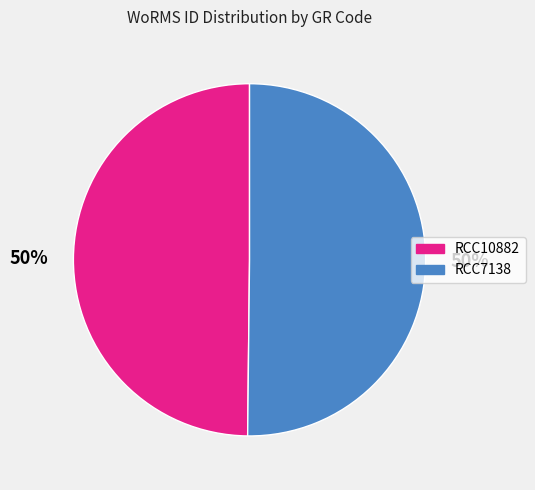

What is the ratio of the value at RCC10882 to the value at RCC7138?

1.0